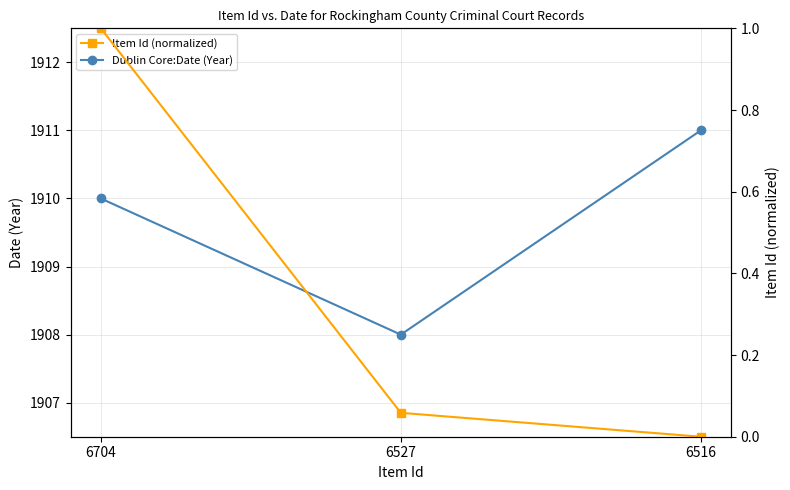

What are all the series names shown in the legend?

Dublin Core:Date (Year), Item Id (normalized)